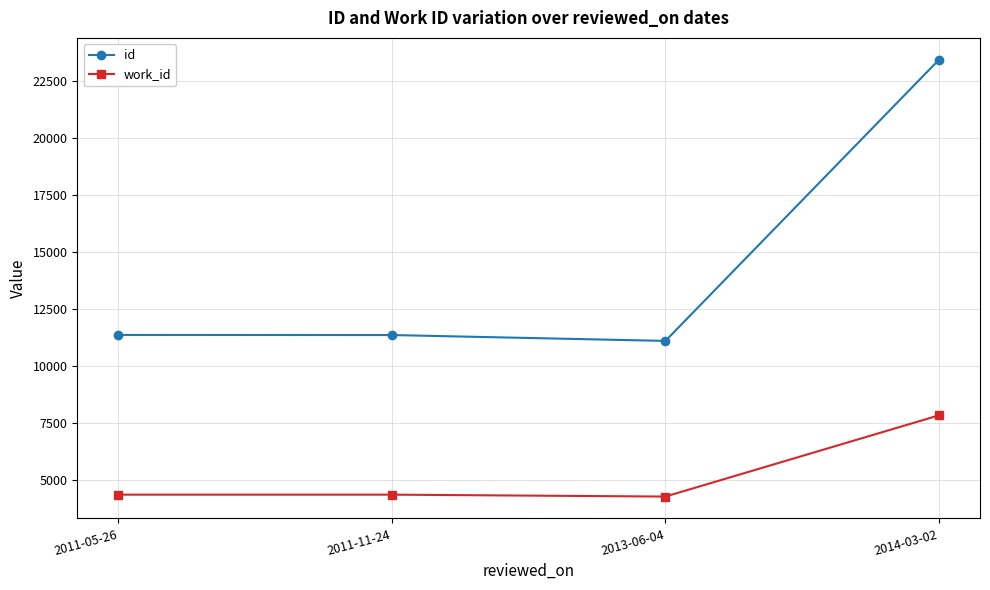

What is the lowest value of the id series?

11087